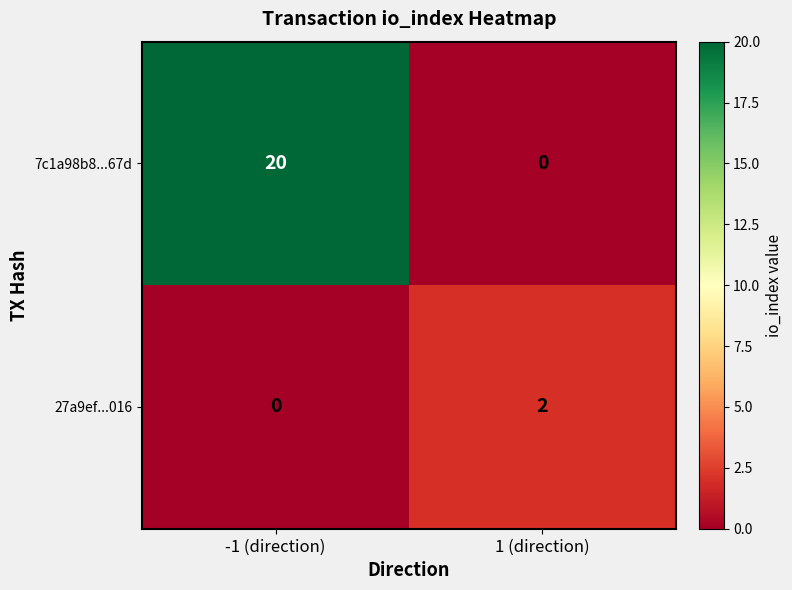

What is the difference between the highest and lowest values at -1 (direction)?

20